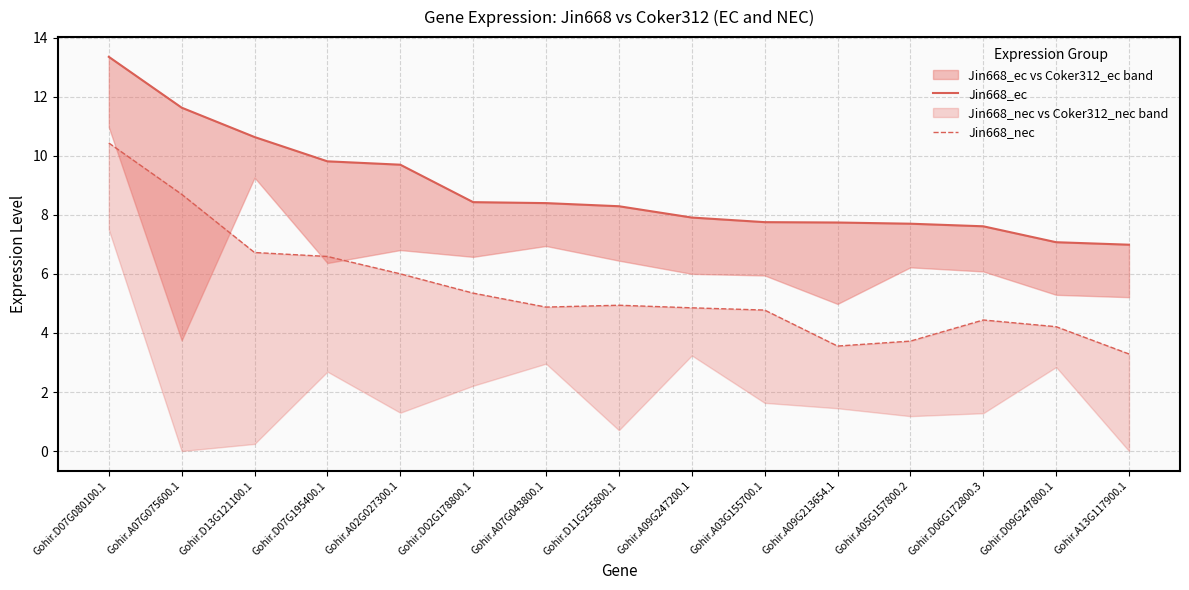

Which series changed the most between Gohir.A07G075600.1 and Gohir.D11G255800.1?

Jin668_nec